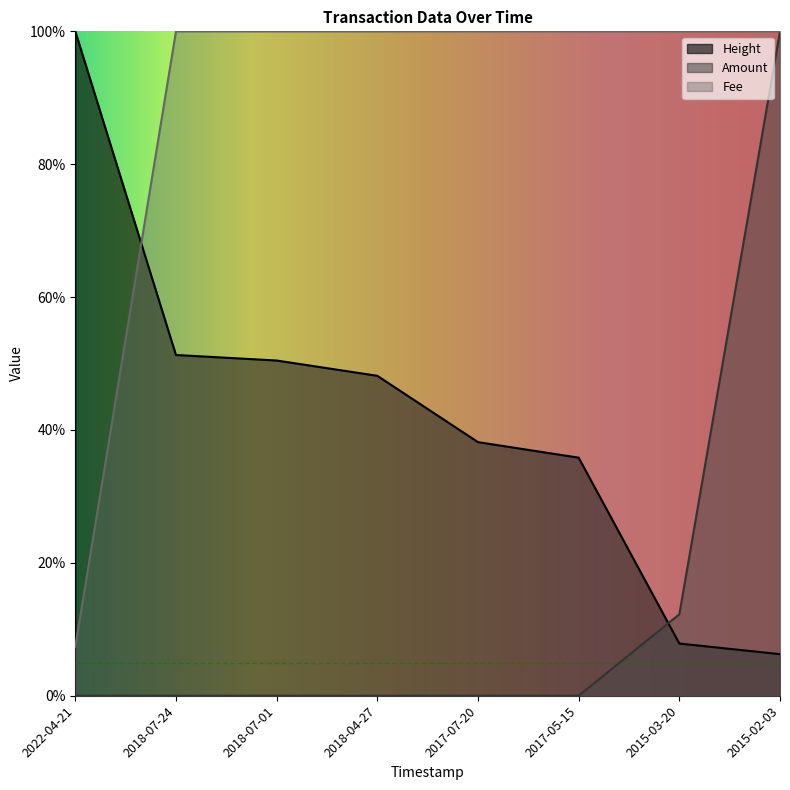

Which series has the largest range (max minus min)?

Amount